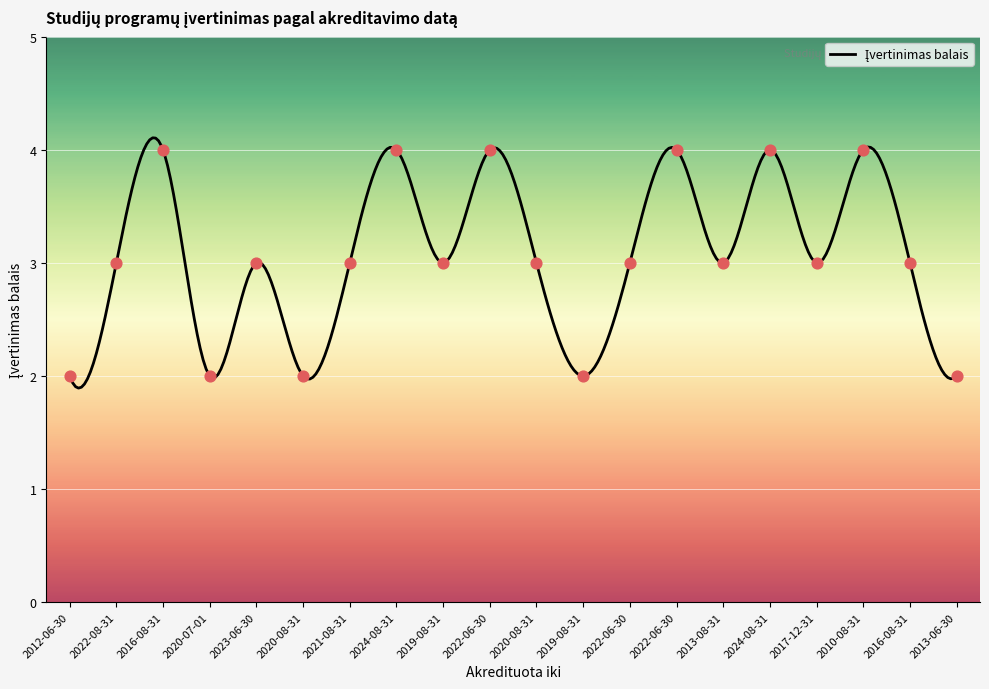

Approximately how many times larger is the value at 2016-08-31 compared to 2017-12-31?

1.0